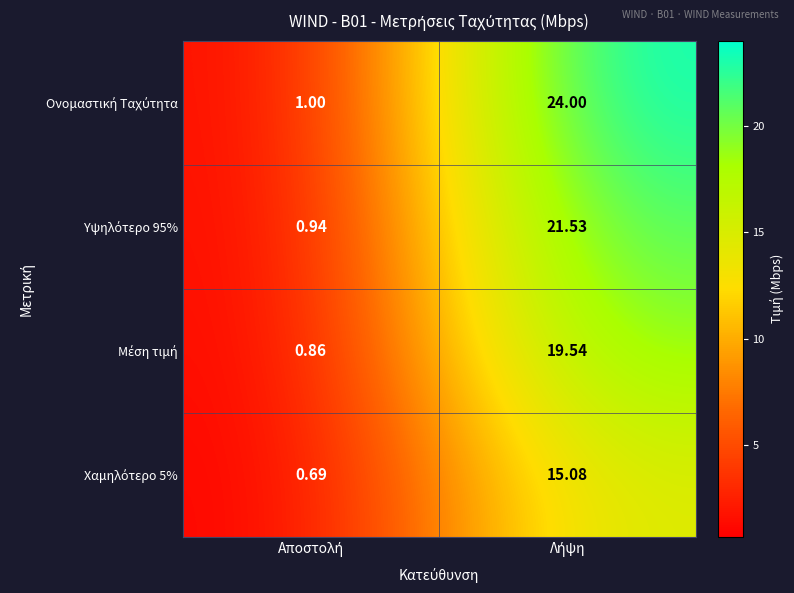

Count the number of data series in this chart.

4